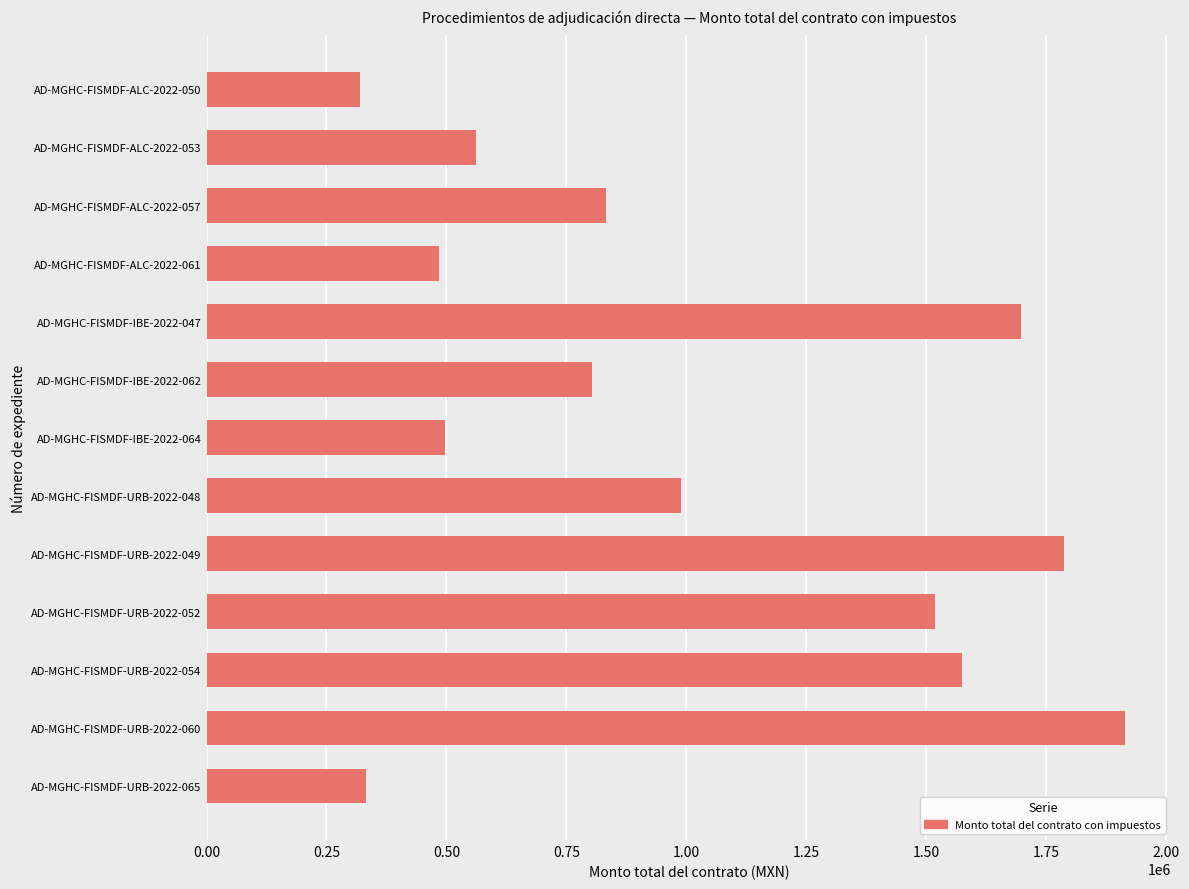

Reading bottom to top, list all the values displayed in this chart.

AD-MGHC-FISMDF-URB-2022-065=331822.1	AD-MGHC-FISMDF-URB-2022-060=1914484.1	AD-MGHC-FISMDF-URB-2022-054=1573609.6	AD-MGHC-FISMDF-URB-2022-052=1518936.5	AD-MGHC-FISMDF-URB-2022-049=1786923.6	AD-MGHC-FISMDF-URB-2022-048=987884.7	AD-MGHC-FISMDF-IBE-2022-064=497583.4	AD-MGHC-FISMDF-IBE-2022-062=802991.0	AD-MGHC-FISMDF-IBE-2022-047=1697374.9	AD-MGHC-FISMDF-ALC-2022-061=483820.0	AD-MGHC-FISMDF-ALC-2022-057=832251.5	AD-MGHC-FISMDF-ALC-2022-053=560617.1	AD-MGHC-FISMDF-ALC-2022-050=319735.8